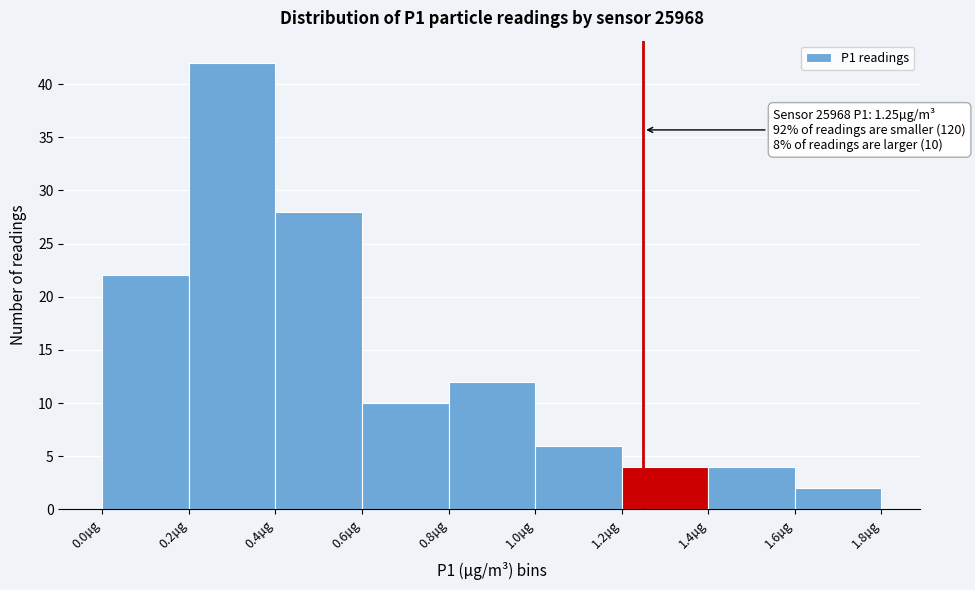

Over which range of the x-axis is the bar tallest?

0.2 to 0.4